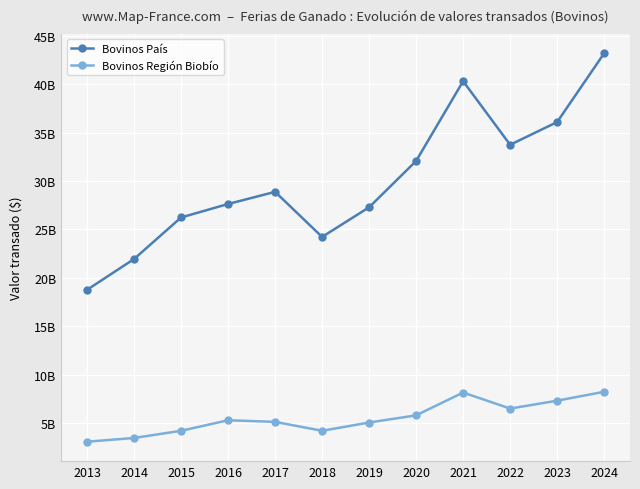

What is the value of the Bovinos País point at the 10th from the left?

33753061670